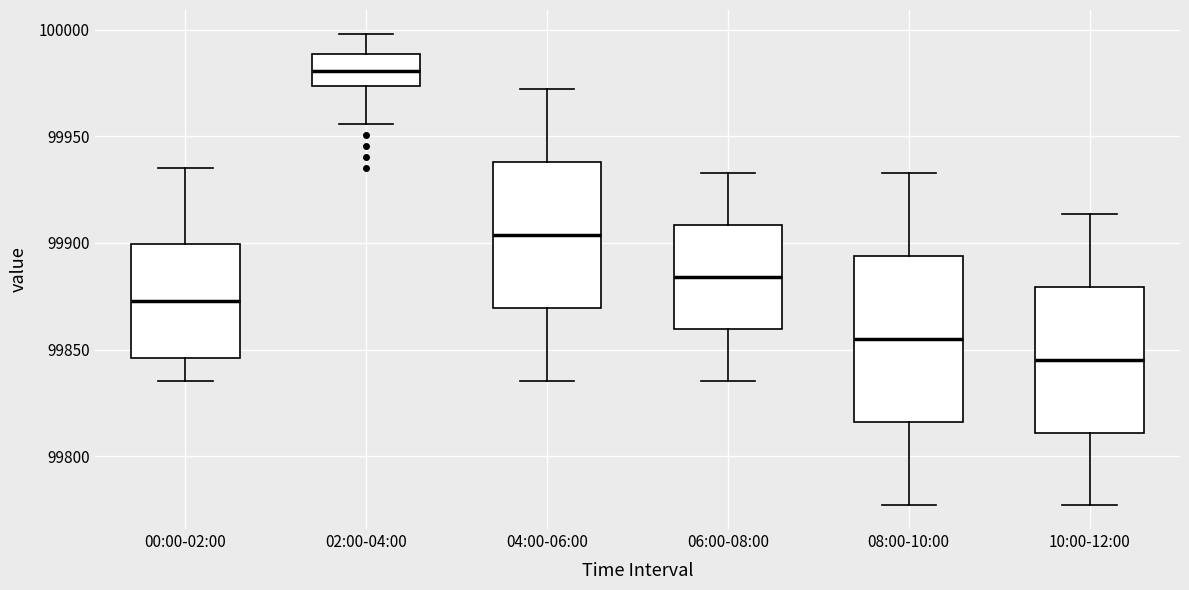

Where does the upper whisker of the box for 04:00-06:00 end on the y-axis? The values are not printed on the chart, so give them approximately, as read against the axis.

99970